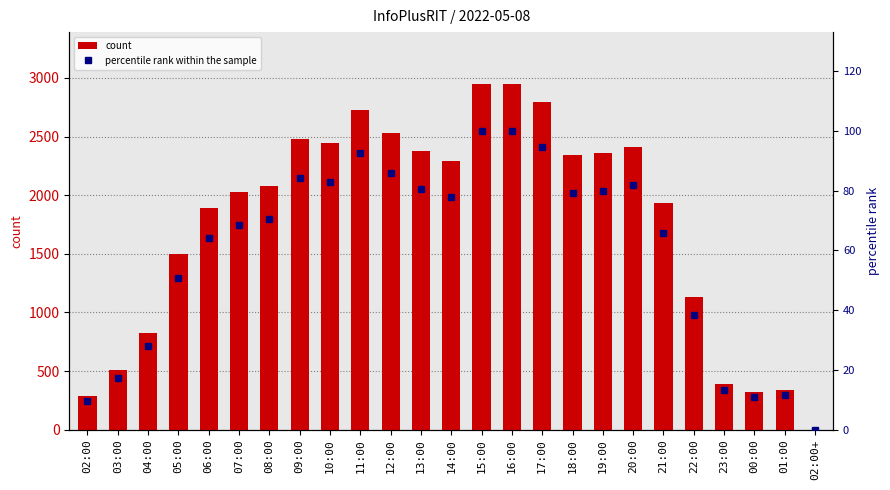

At which label is count closest to 1474?

05:00